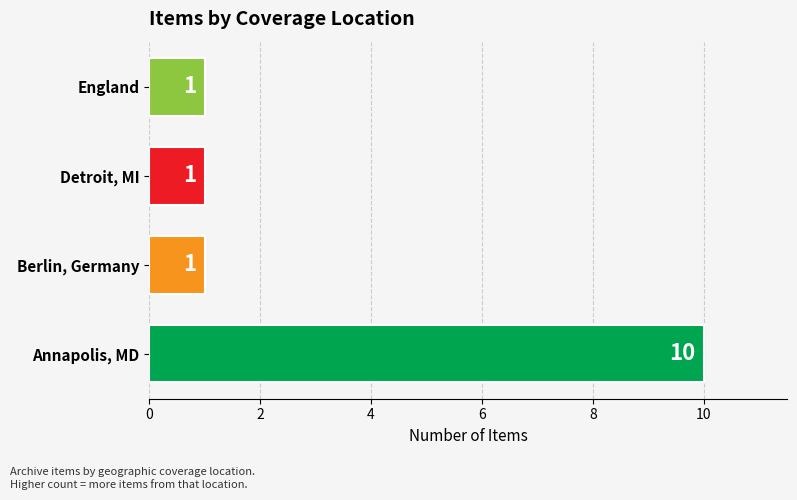

Count the values in the range 1 to 10.

4